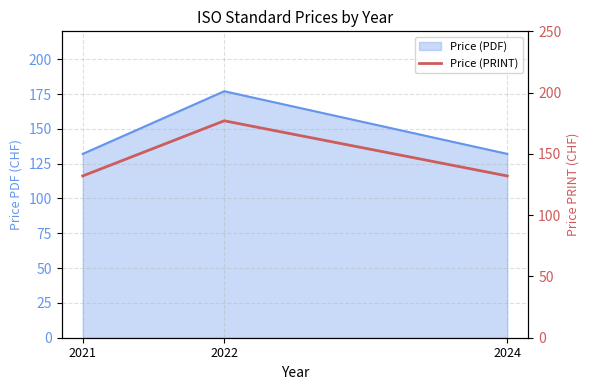

Count the values in the range 132 to 177.

3